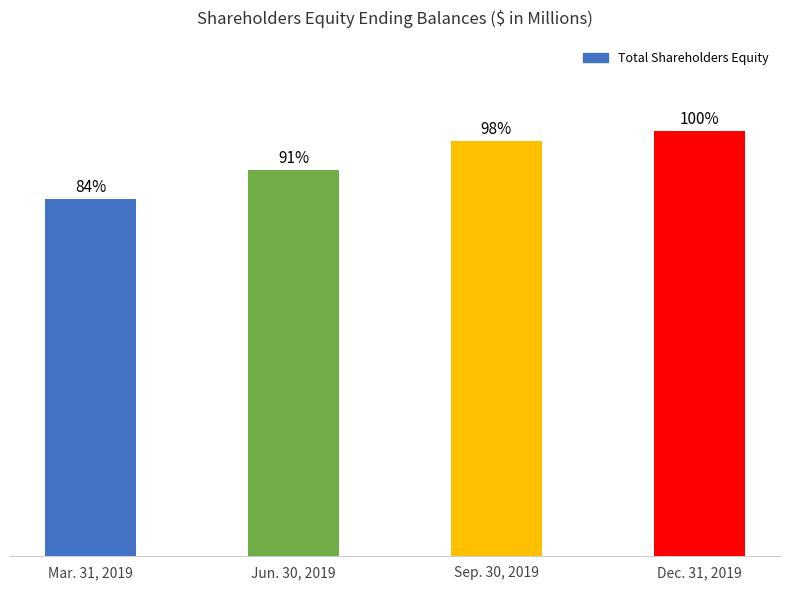

Are the bars horizontal?

No